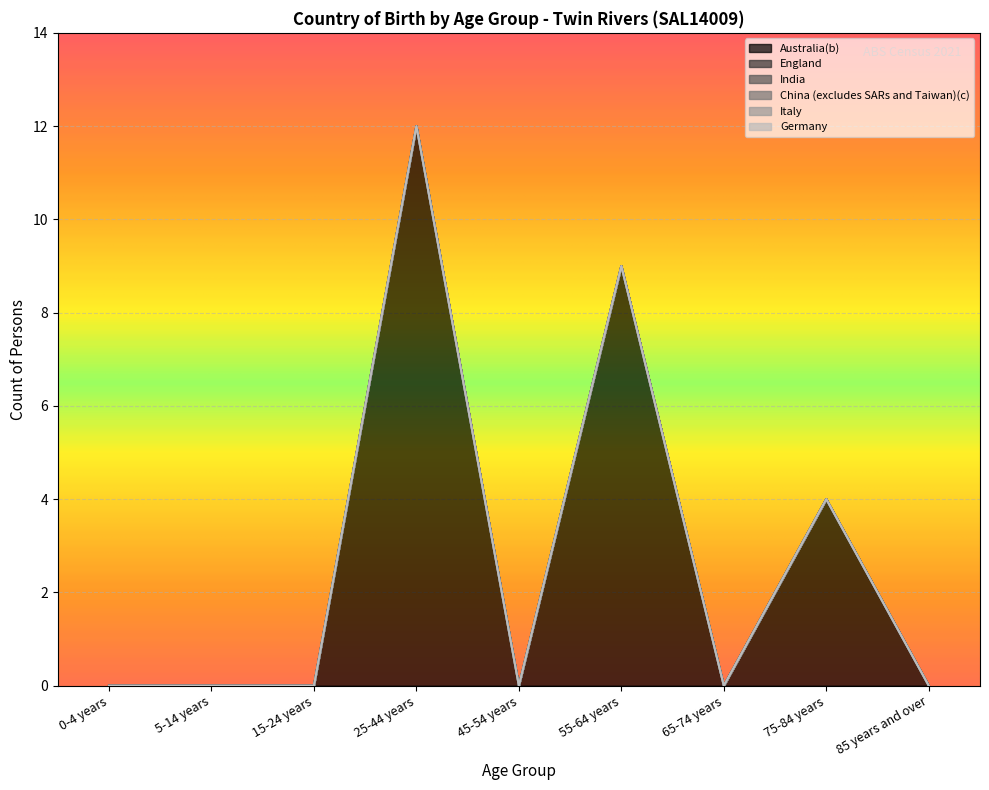

Does the chart display data point markers on the line(s)?

No